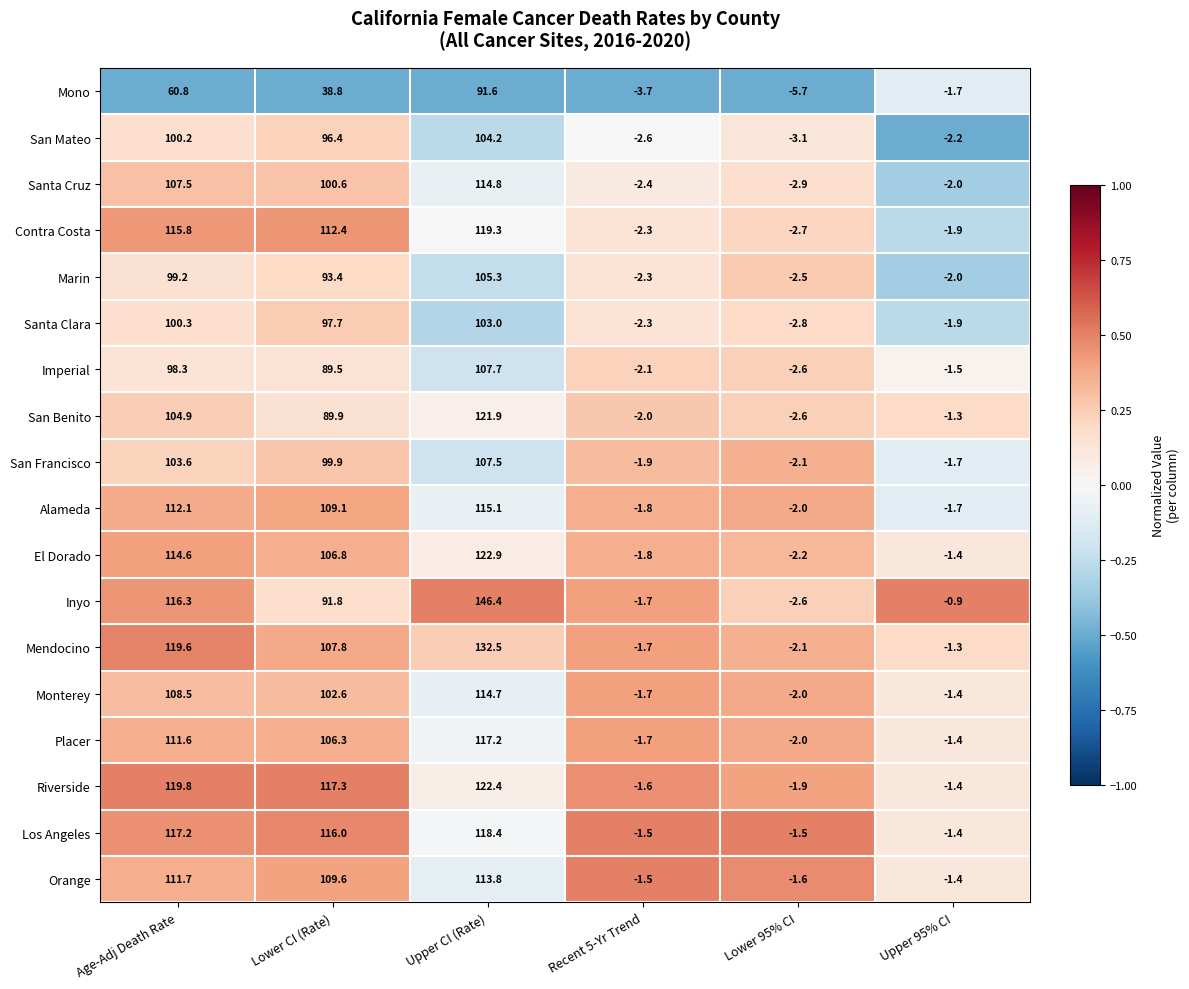

Read the San Benito value at Recent 5-Yr Trend.

-2.0